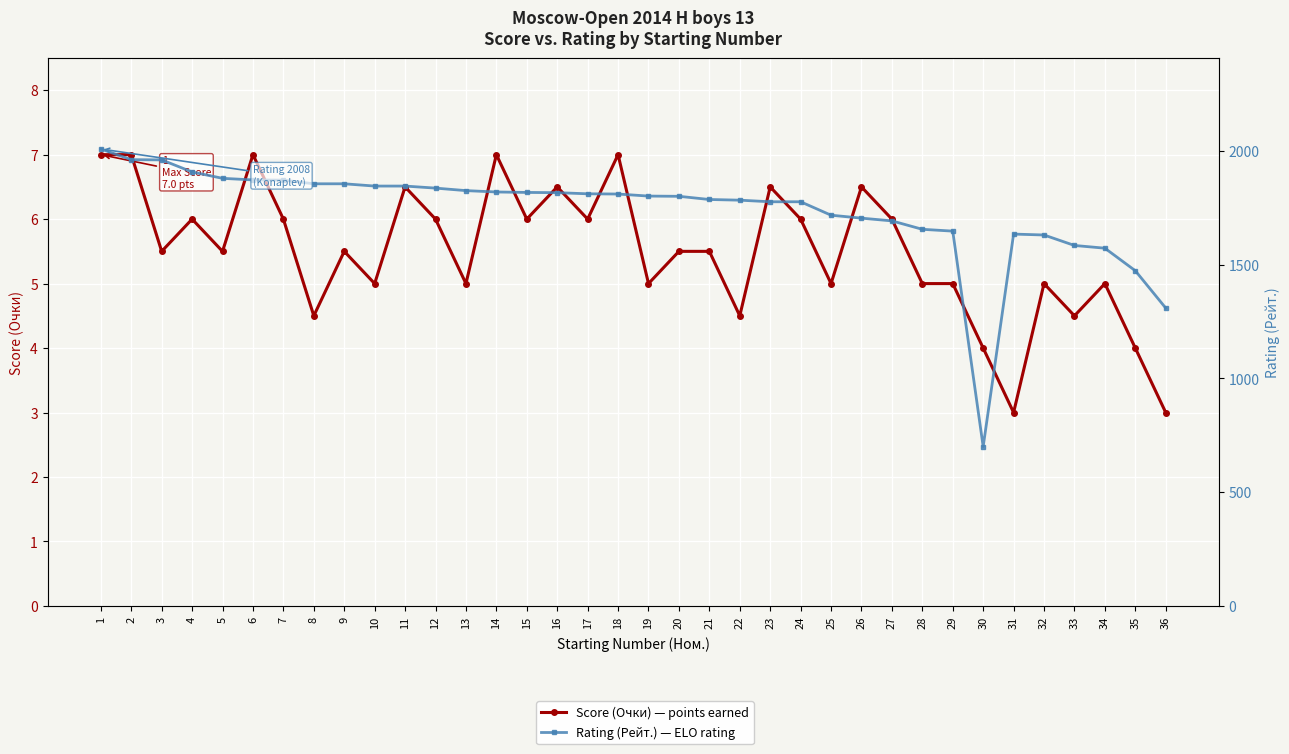

What value does the Score (Очки) — points earned series have at 33?

4.5